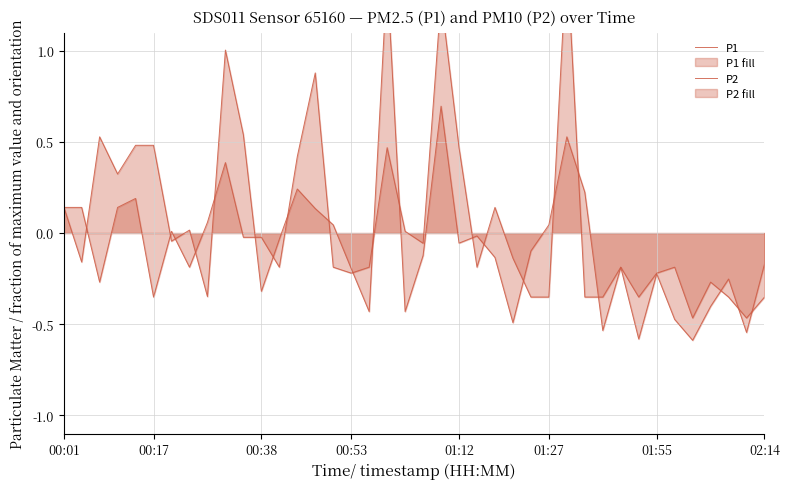

Is the value of P1 at 14 greater than the value of P2 at 00:01?

No